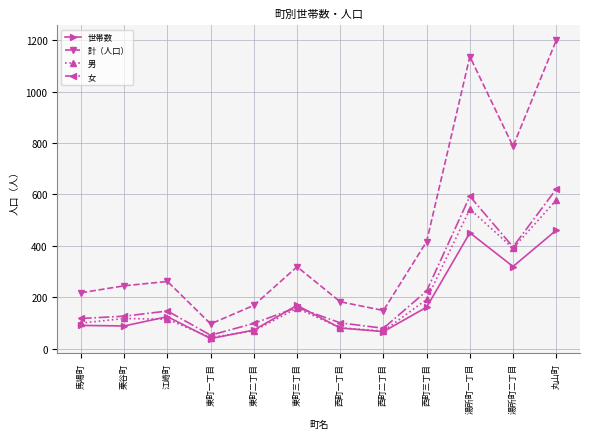

Where is the first local minimum for 計（人口）?

東町一丁目